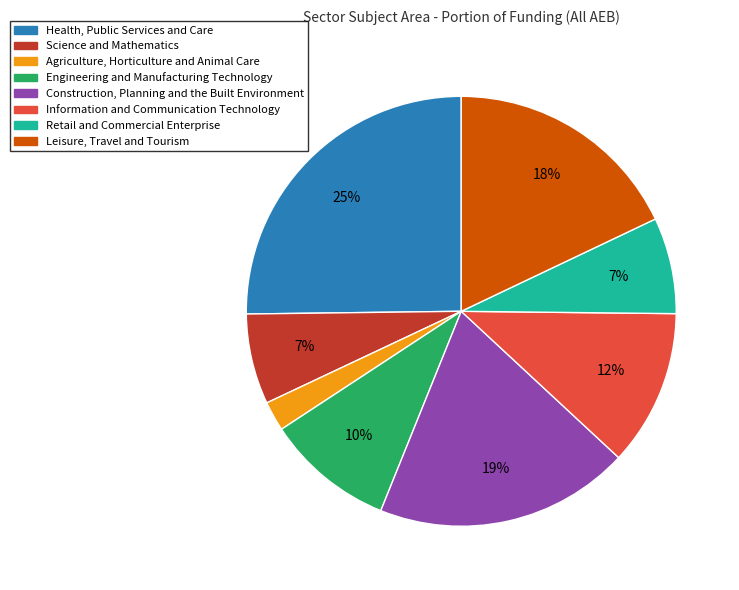

Does Leisure, Travel and Tourism account for over 50% of the chart?

No